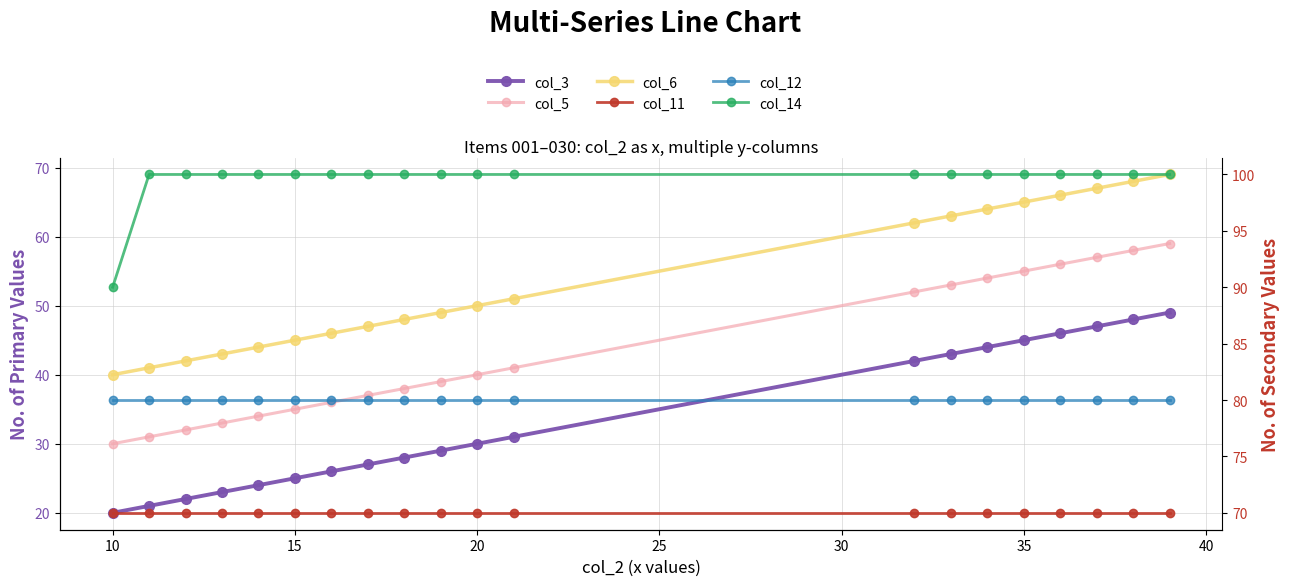

Rank the series by their maximum value, from lowest to highest.

col_3, col_5, col_6, col_11, col_12, col_14